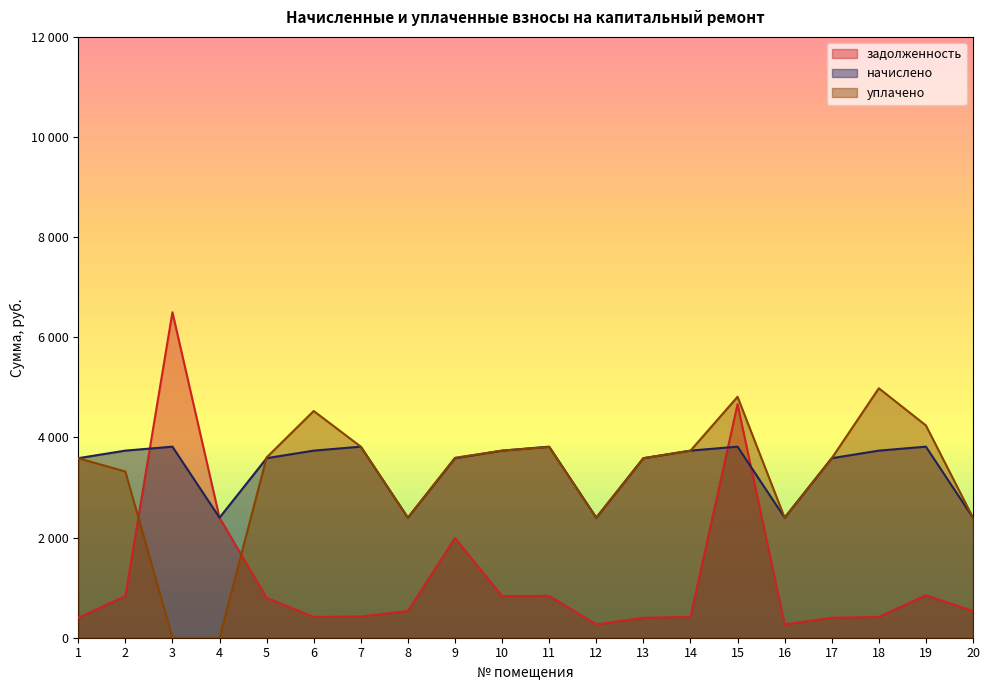

At which label is задолженность closest to 3383?

4